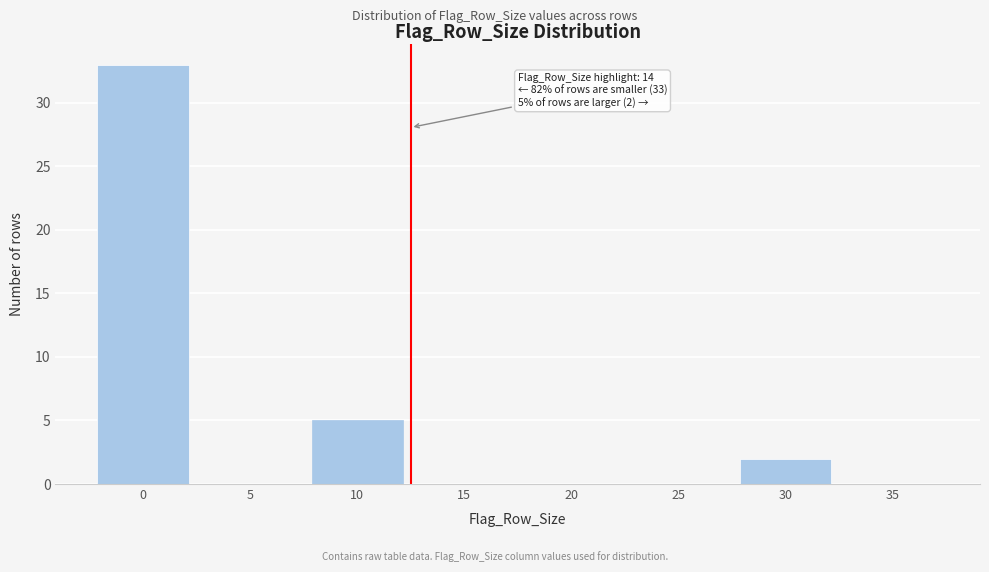

Reading left to right, transcribe all the data shown in this chart.

0=33	5=0	10=5	15=0	20=0	25=0	30=2	35=0